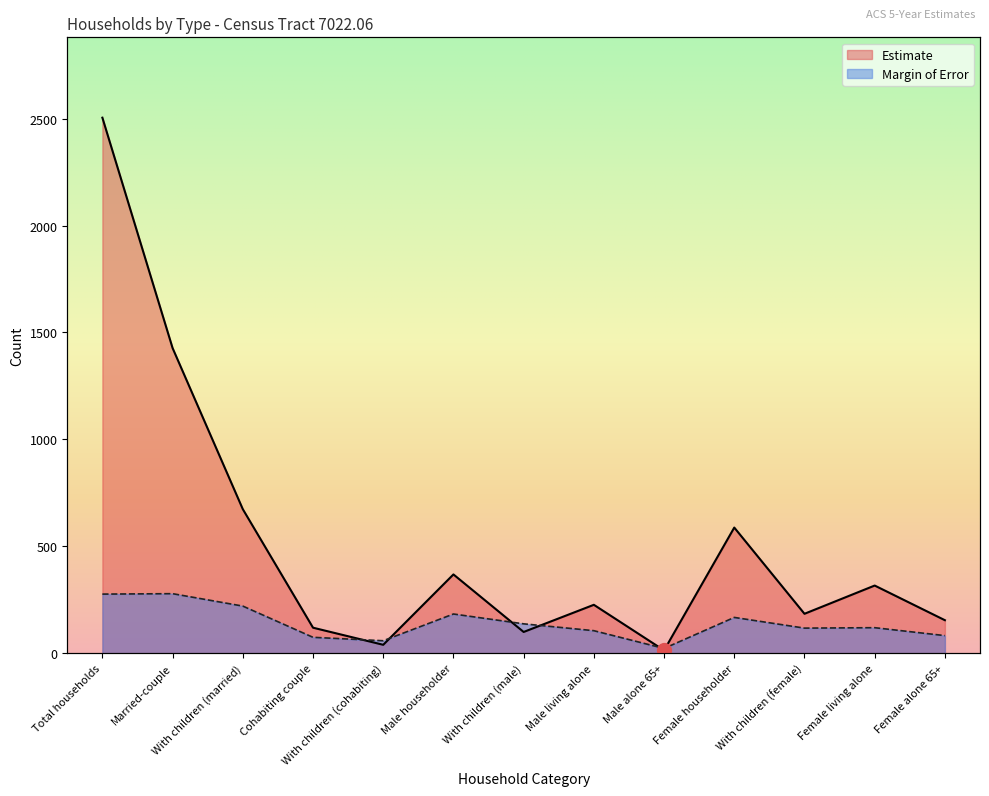

True or false: Margin of Error and Estimate cross at least once.

True